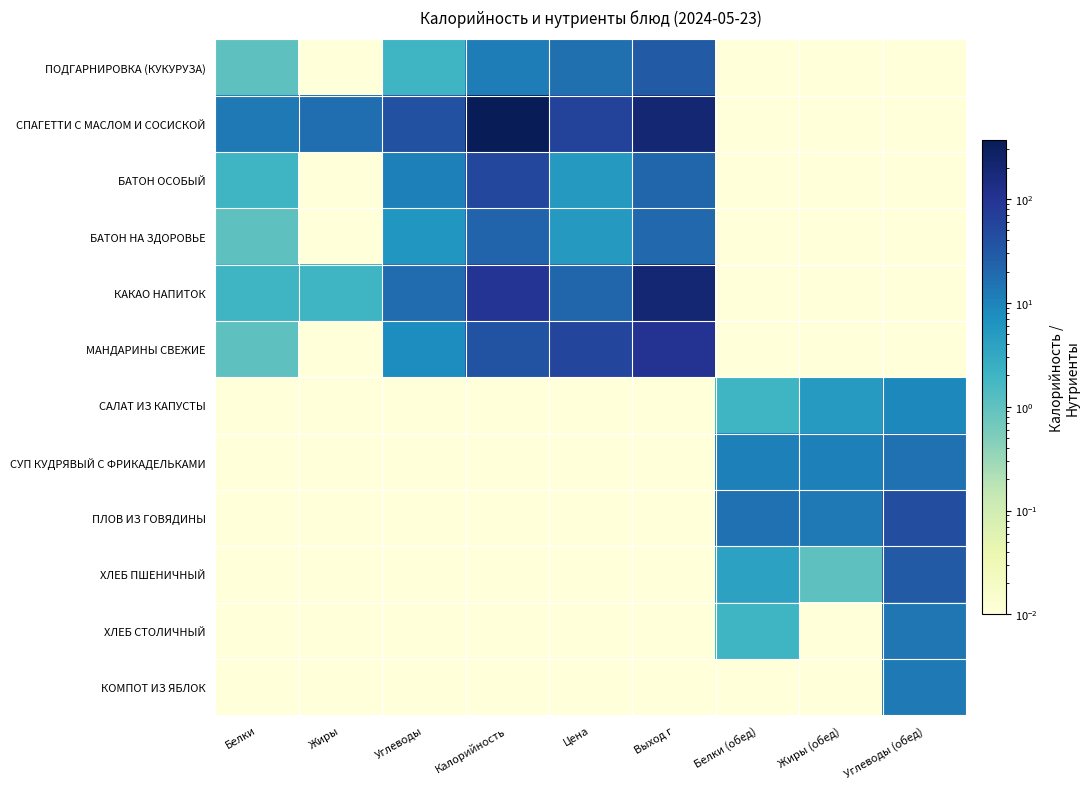

Between Жиры and Белки (обед), which is larger?

Жиры